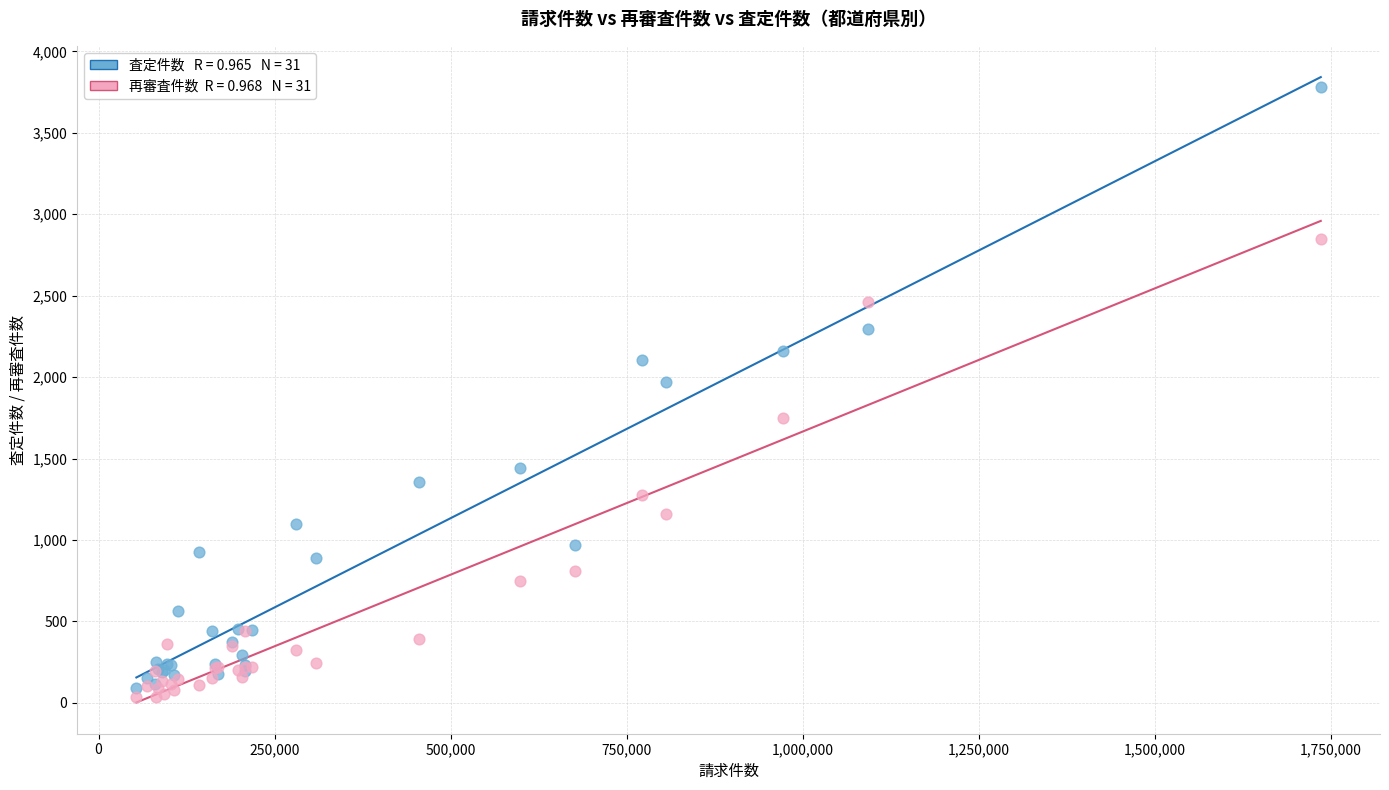

Across all series, what Y value is closest to 1909?

1970